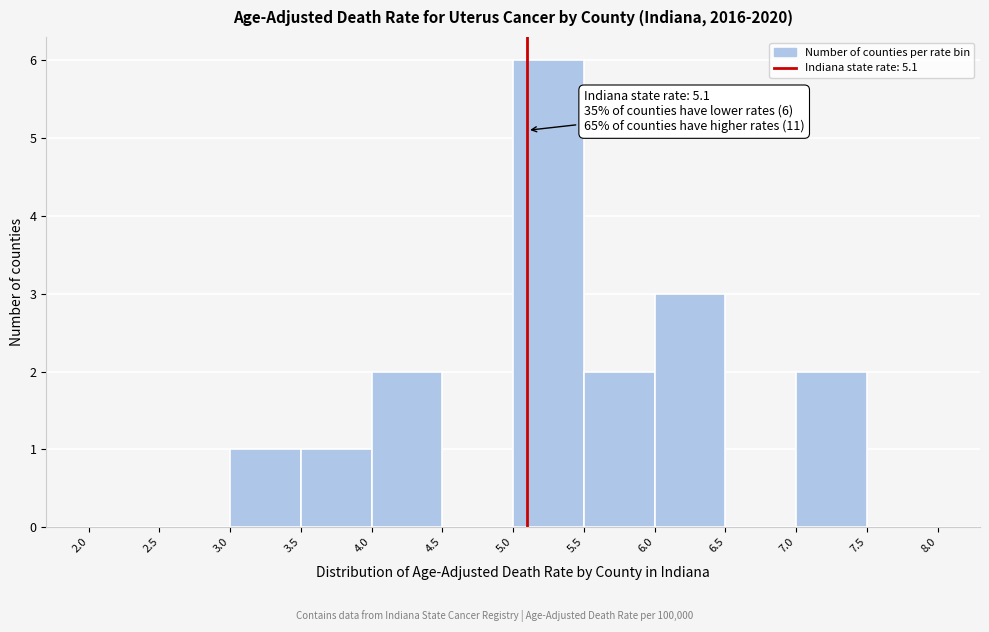

Over which range of the x-axis is the bar tallest?

5.0 to 5.5